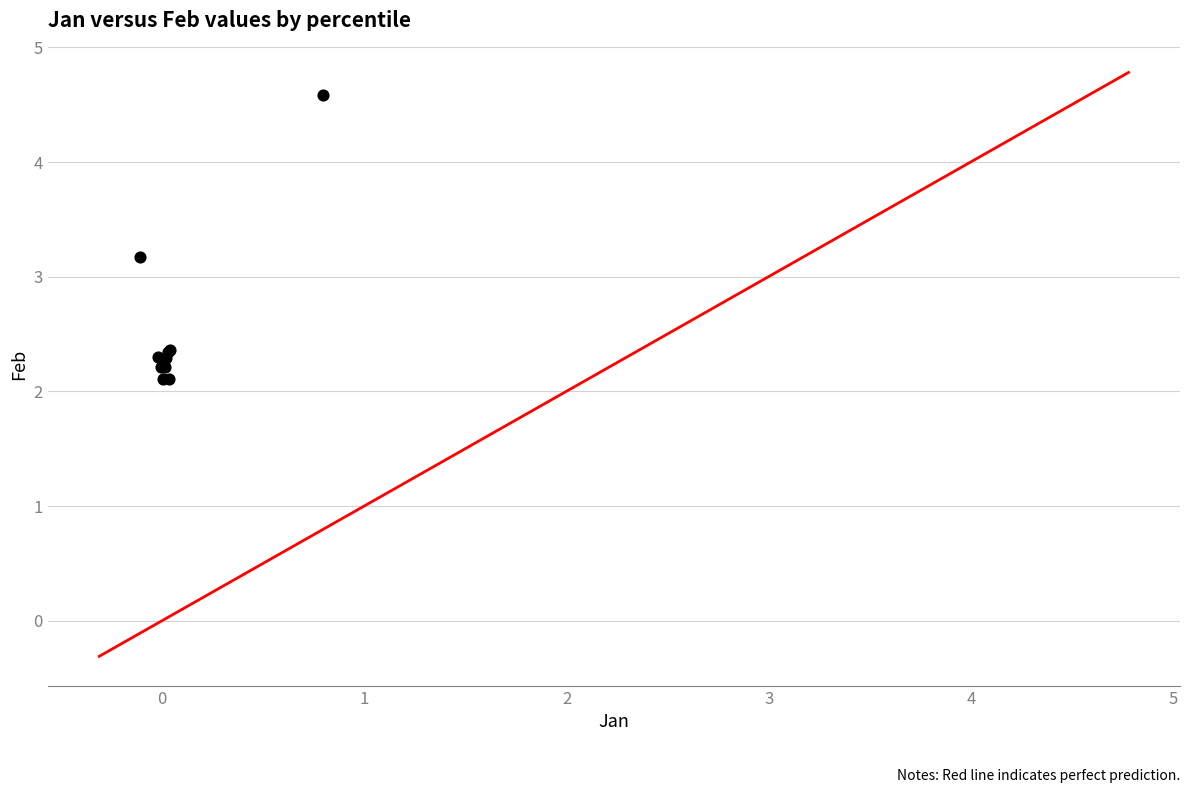

What Y value in the scatter plot is closest to 3?

3.2